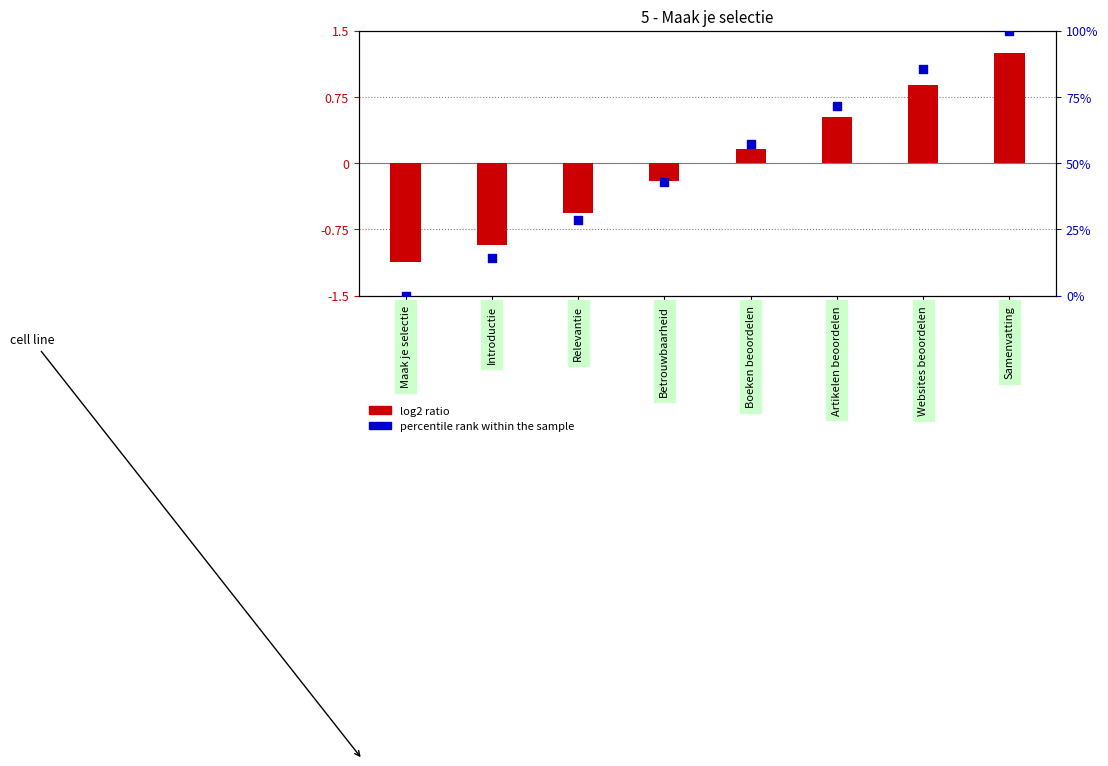

Which series reaches the minimum Y coordinate?

log2 ratio